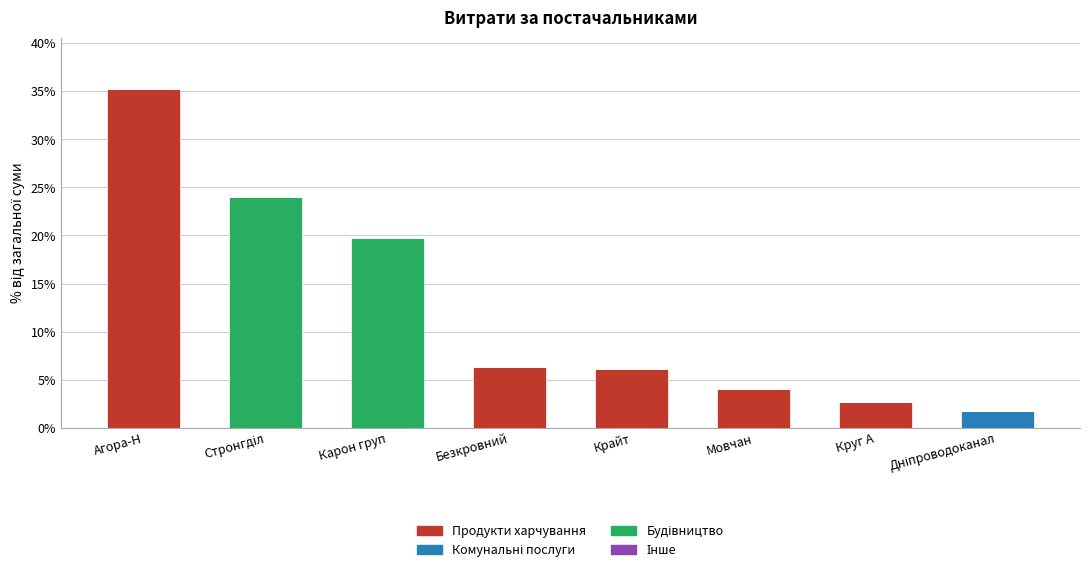

How many distinct data groups are displayed?

3